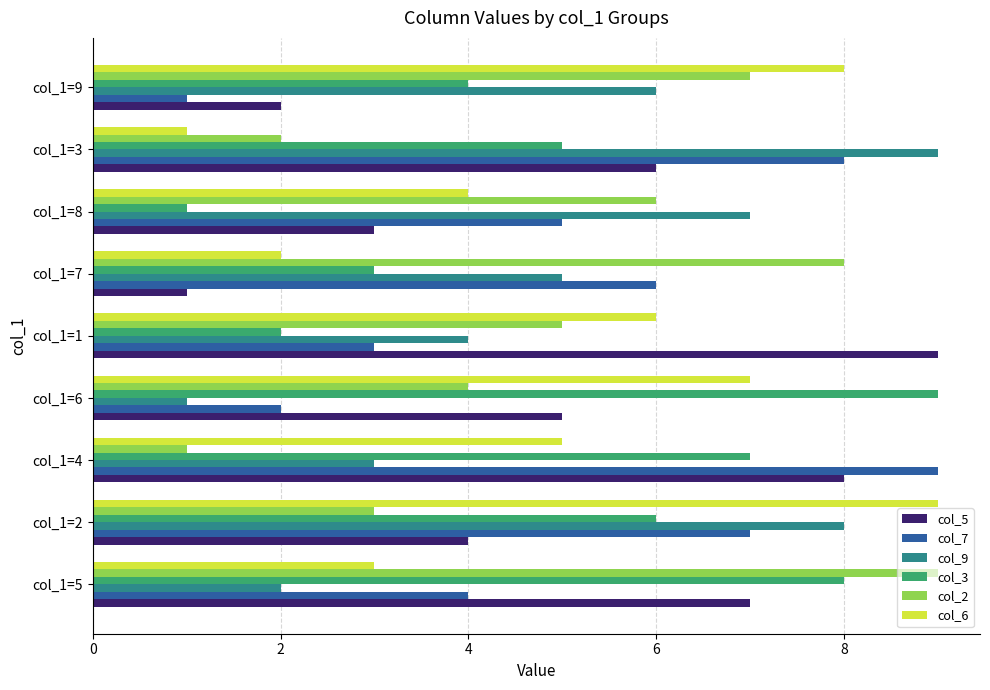

At which category is the sum across all series the highest?

col_1=2